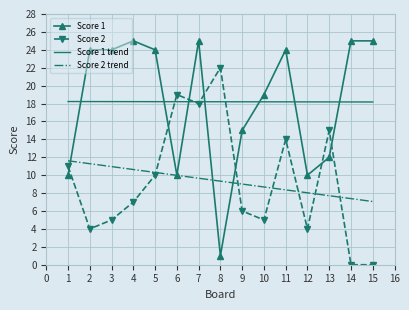

The value of Score 1 trend at 8 is 25.8. True or false?

False